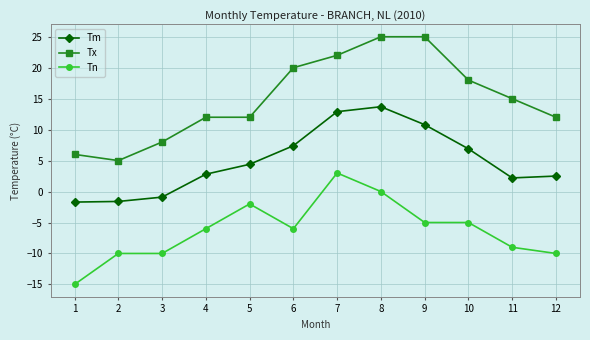

What is the maximum value shown in the chart?

25.0